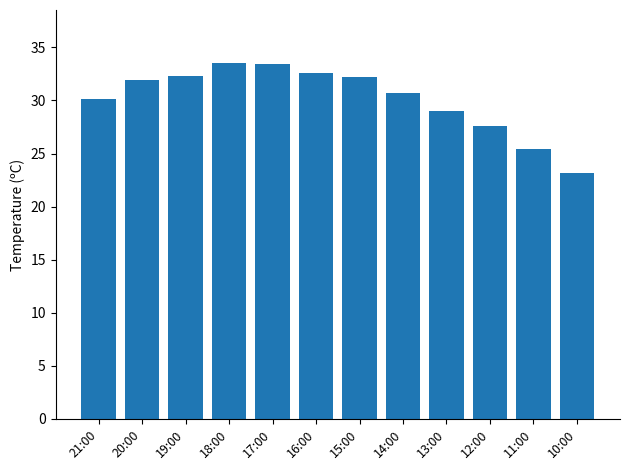

How many distinct data groups are displayed?

1